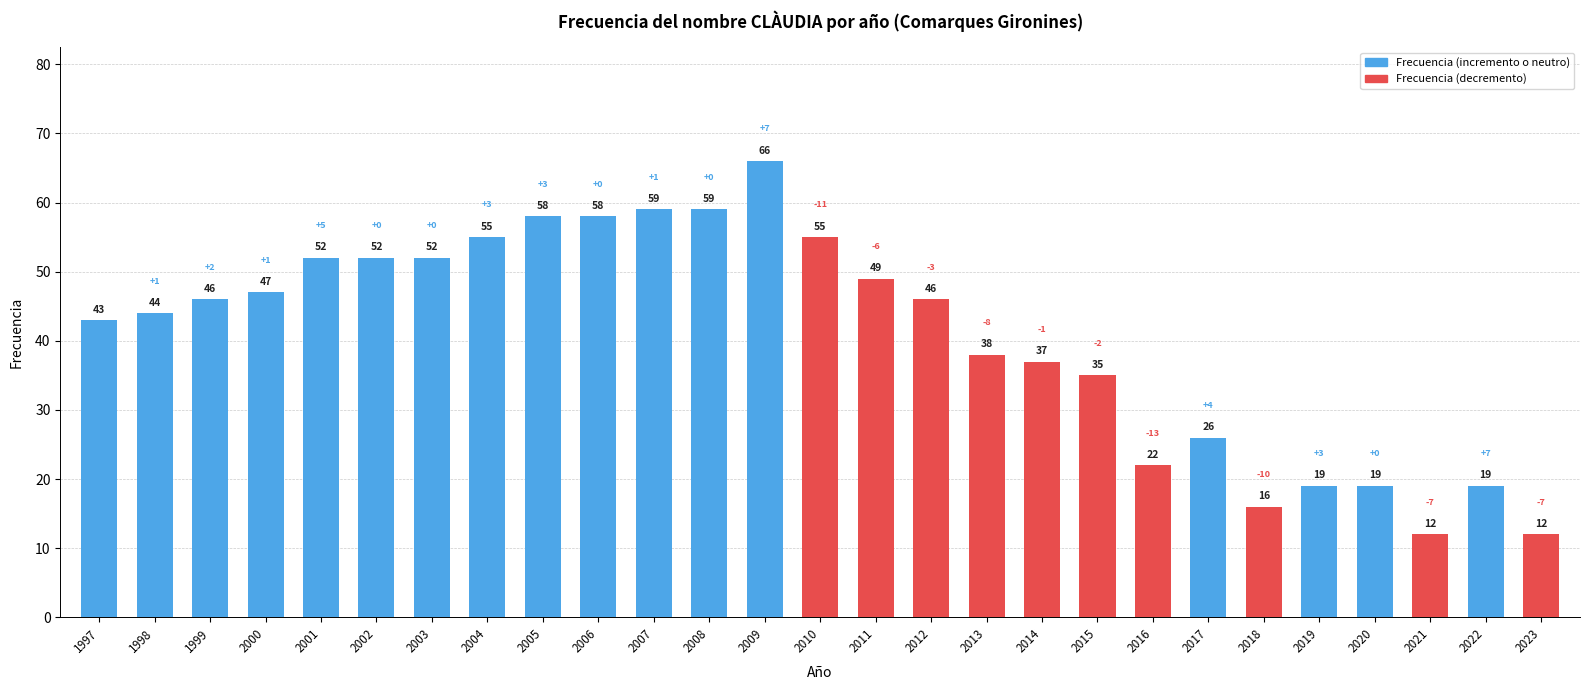

What is the difference between the second highest and minimum values?

47